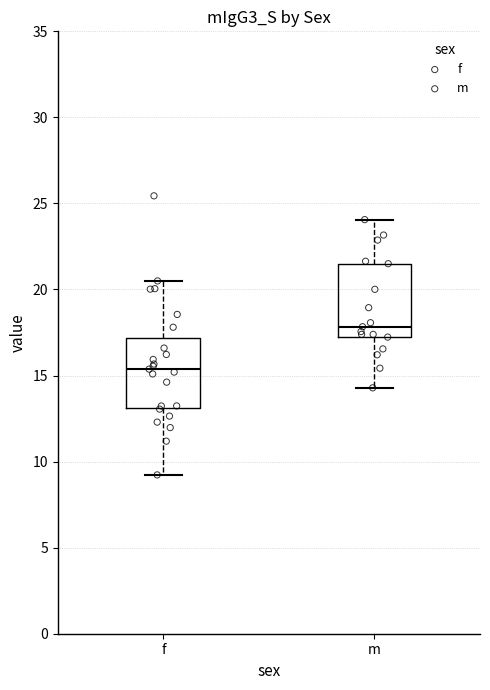

Where does the upper whisker of the box for m end on the y-axis? The values are not printed on the chart, so give them approximately, as read against the axis.

24.0